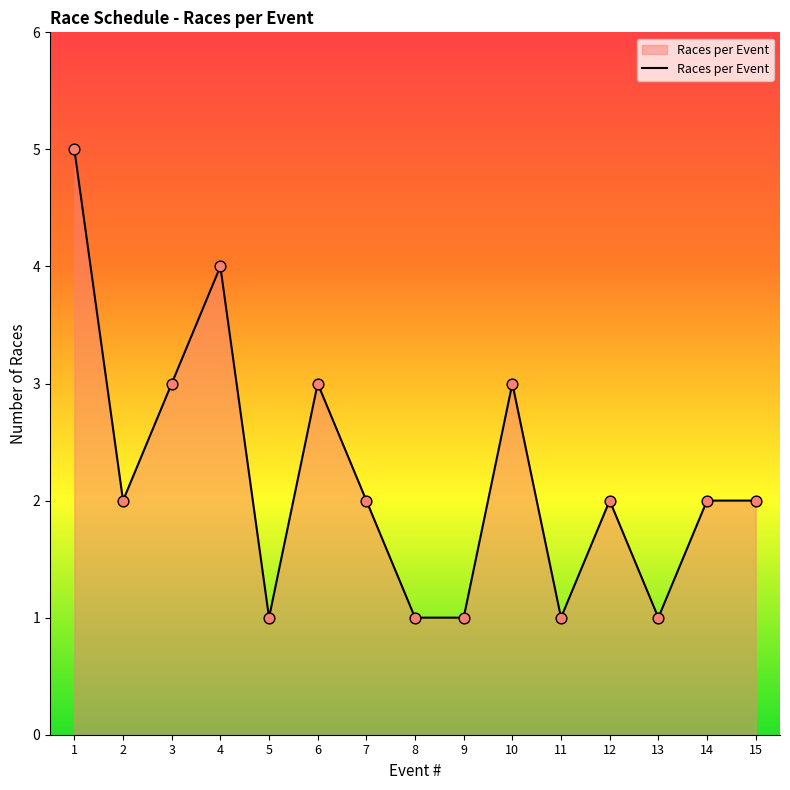

Approximately how many times larger is the value at 1 compared to 6?

1.7